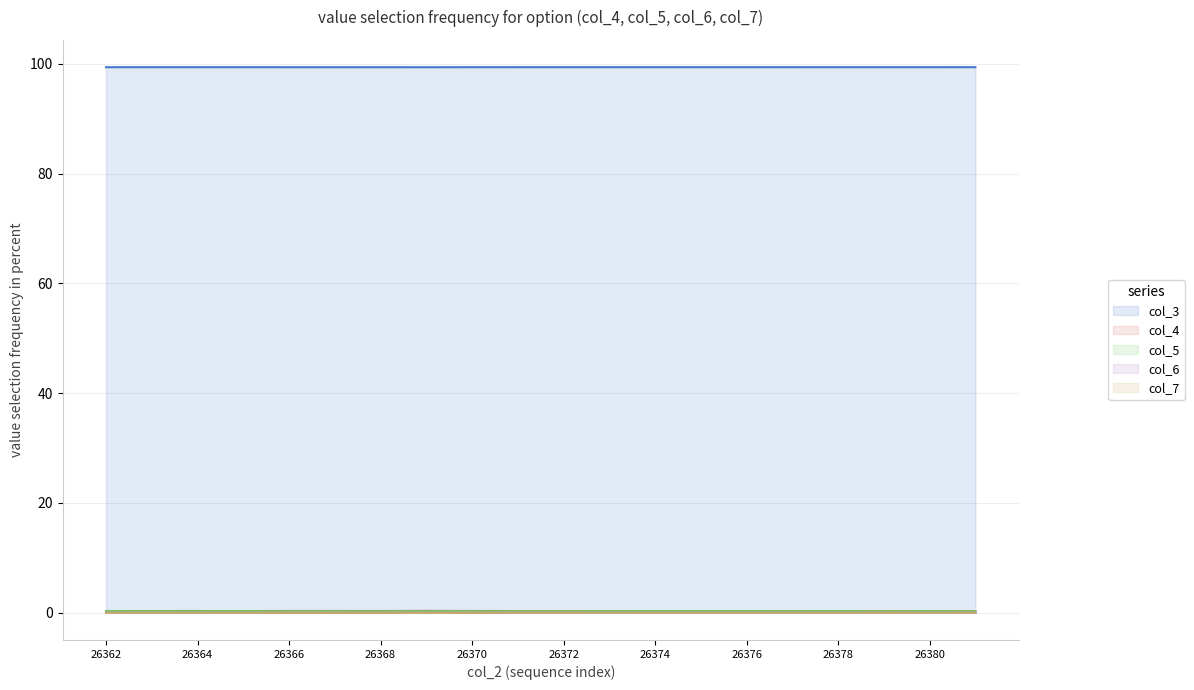

At which category does the chart reach its peak across all series?

26369